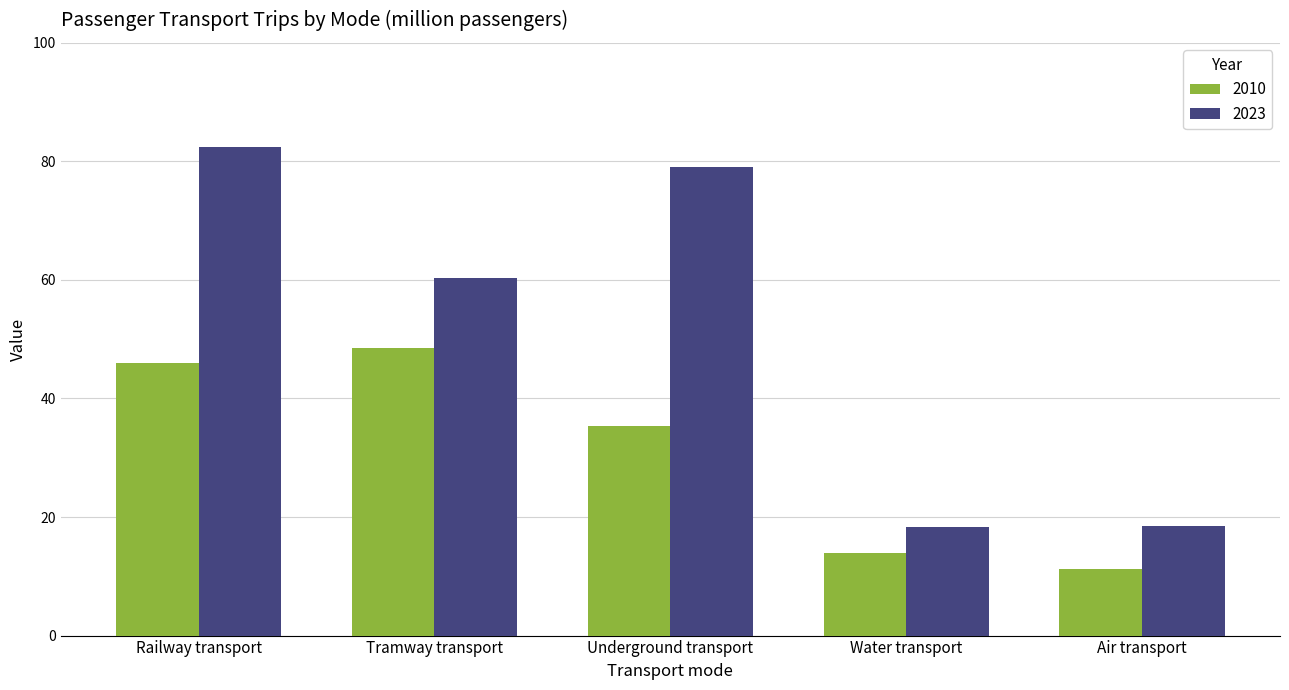

What is the maximum value for 2023?

82.4